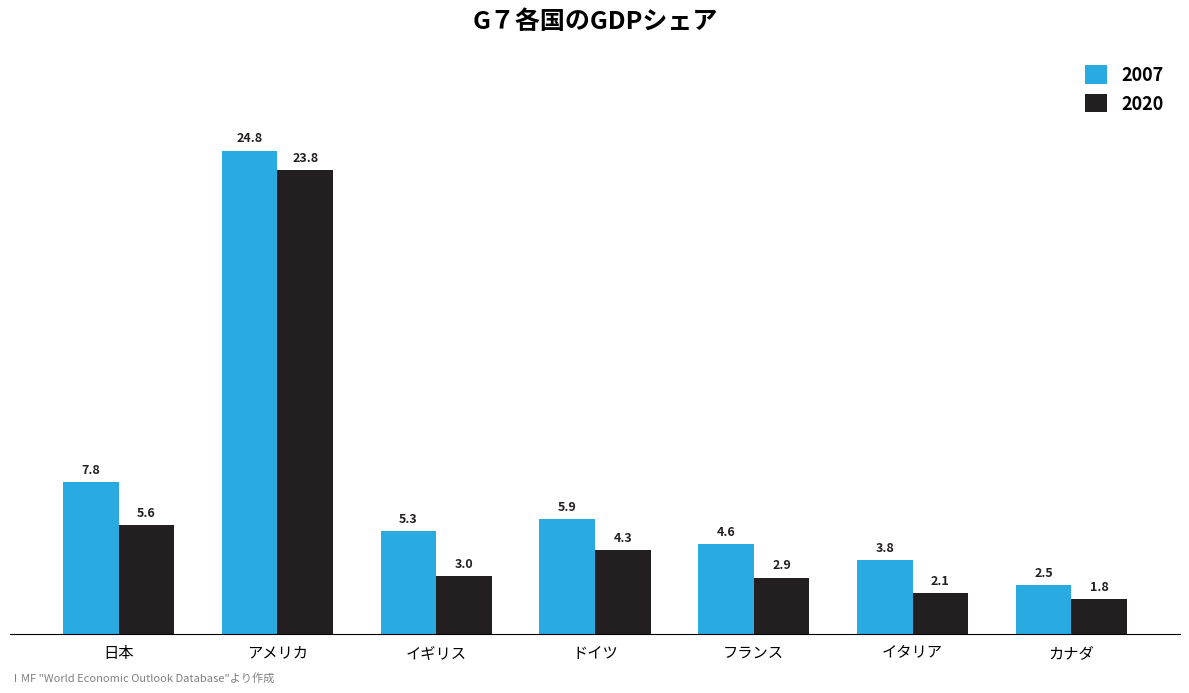

Is it true that 2020 equals 5.3 at イギリス?

False